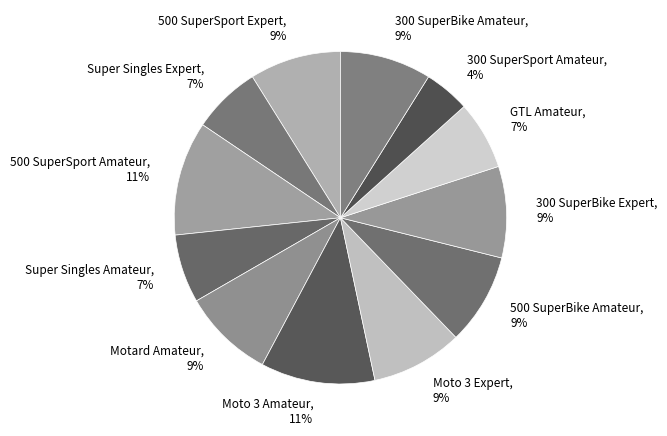

Is the sum of Motard Amateur, 9% and 300 SuperBike Amateur, 9% greater than half?

No